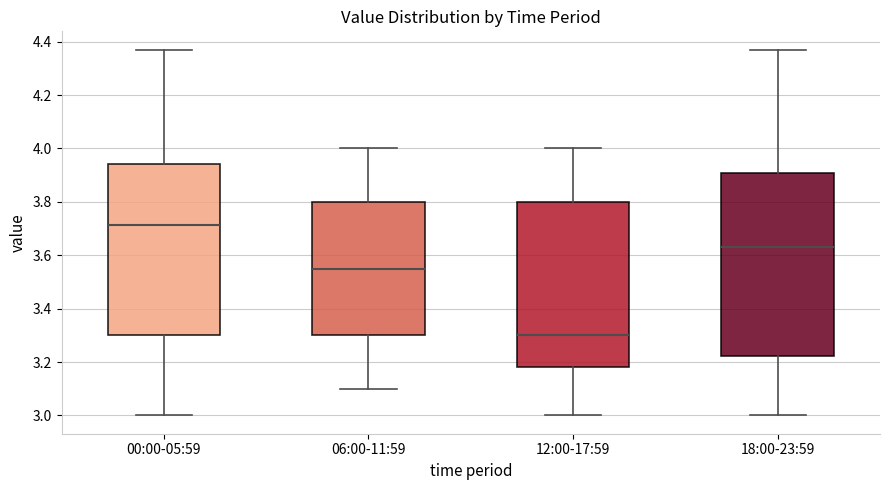

Which box is the tallest, from its lower edge to its upper edge?

18:00-23:59